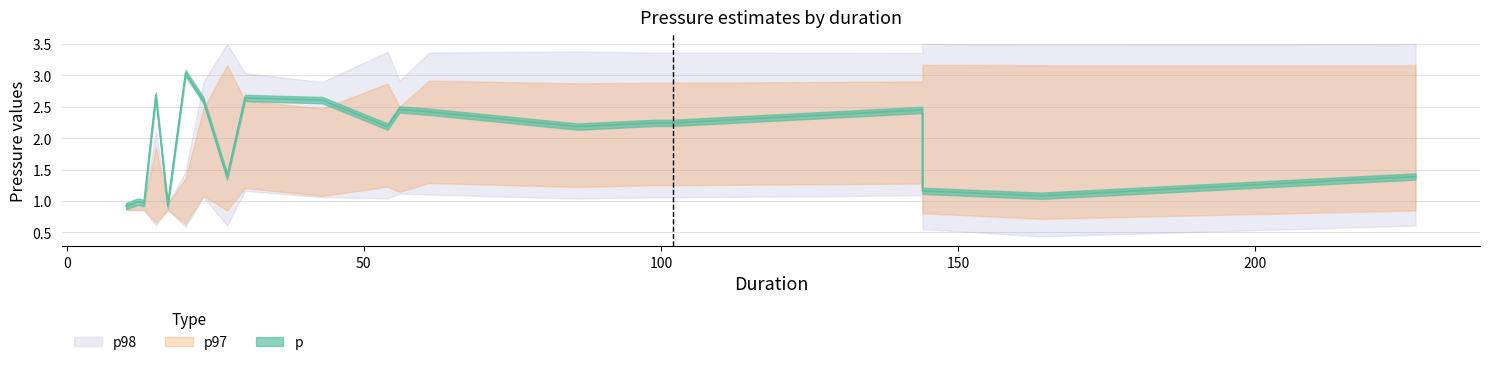

What is the label of the 18th point from the right?

17